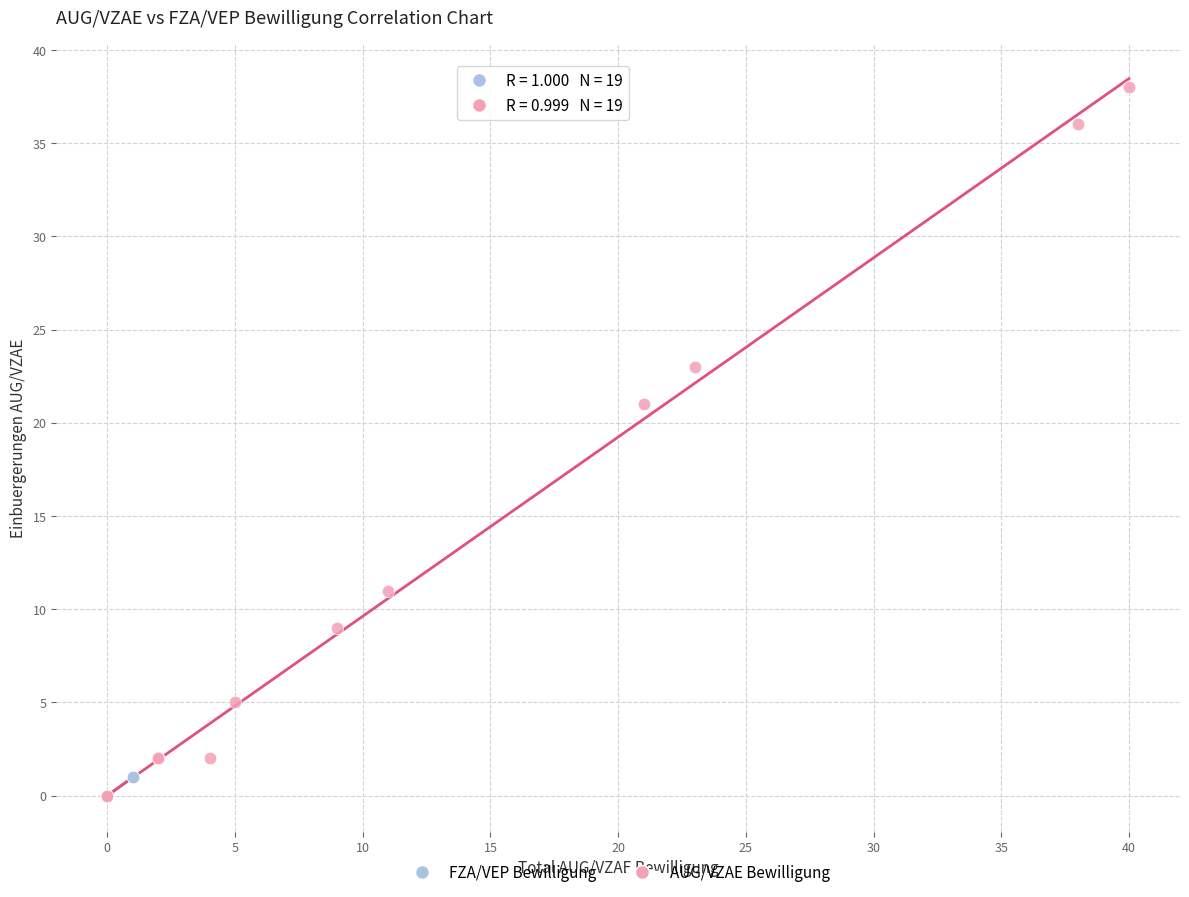

Which series contains the highest Y value?

AUG/VZAE Bewilligung